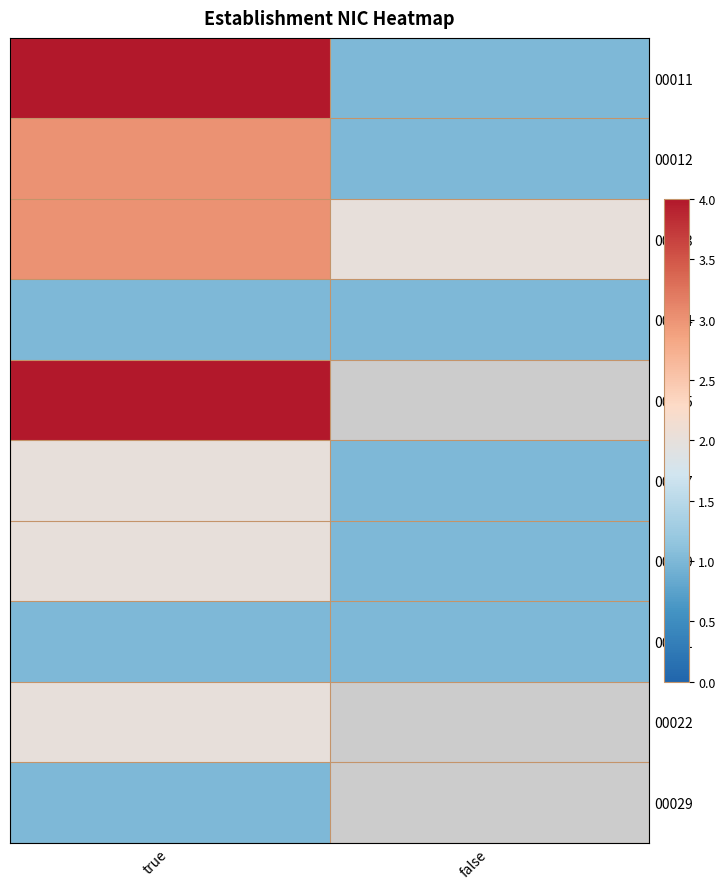

At which category is the sum across all series the highest?

true